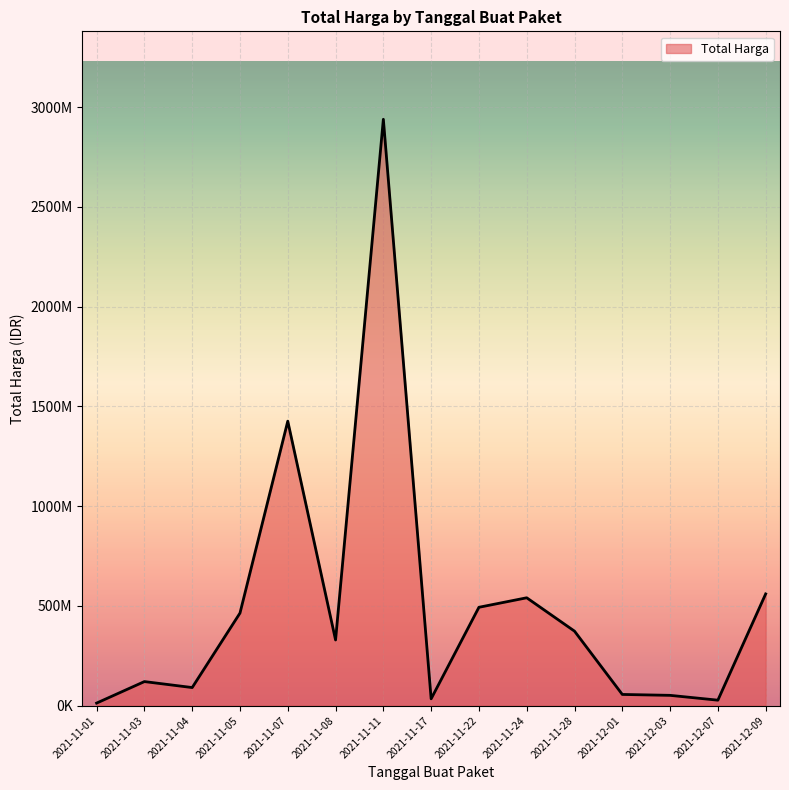

Does the chart have visible grid lines?

Yes